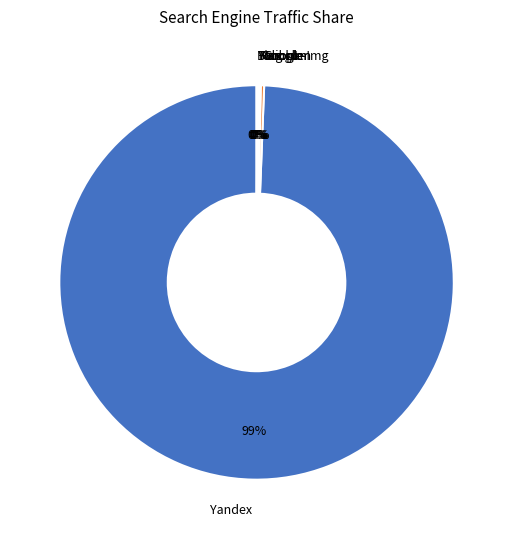

Which slice is the largest?

Yandex